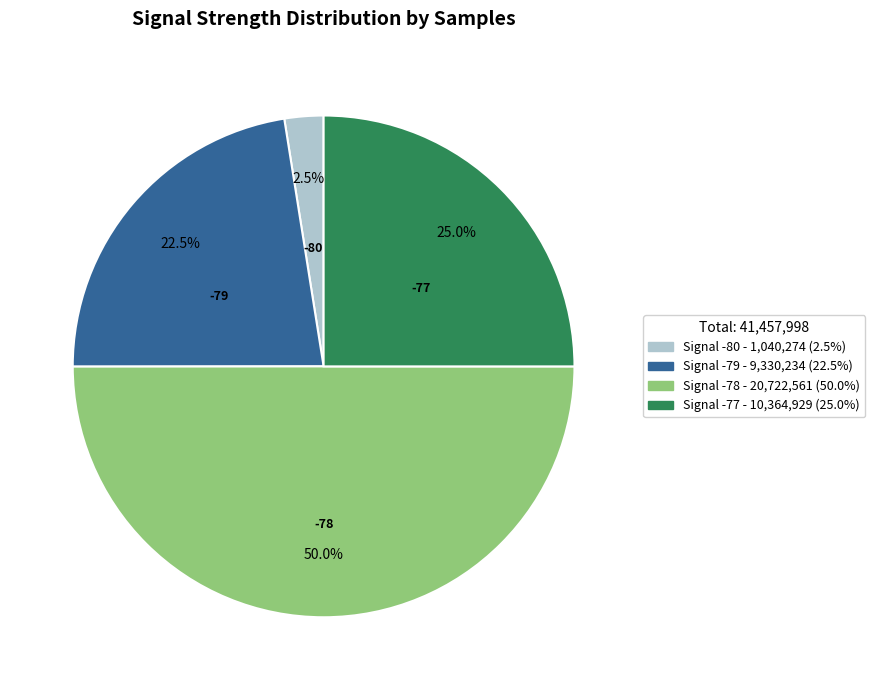

Approximately how many times larger is the value at -78 compared to -77?

2.0